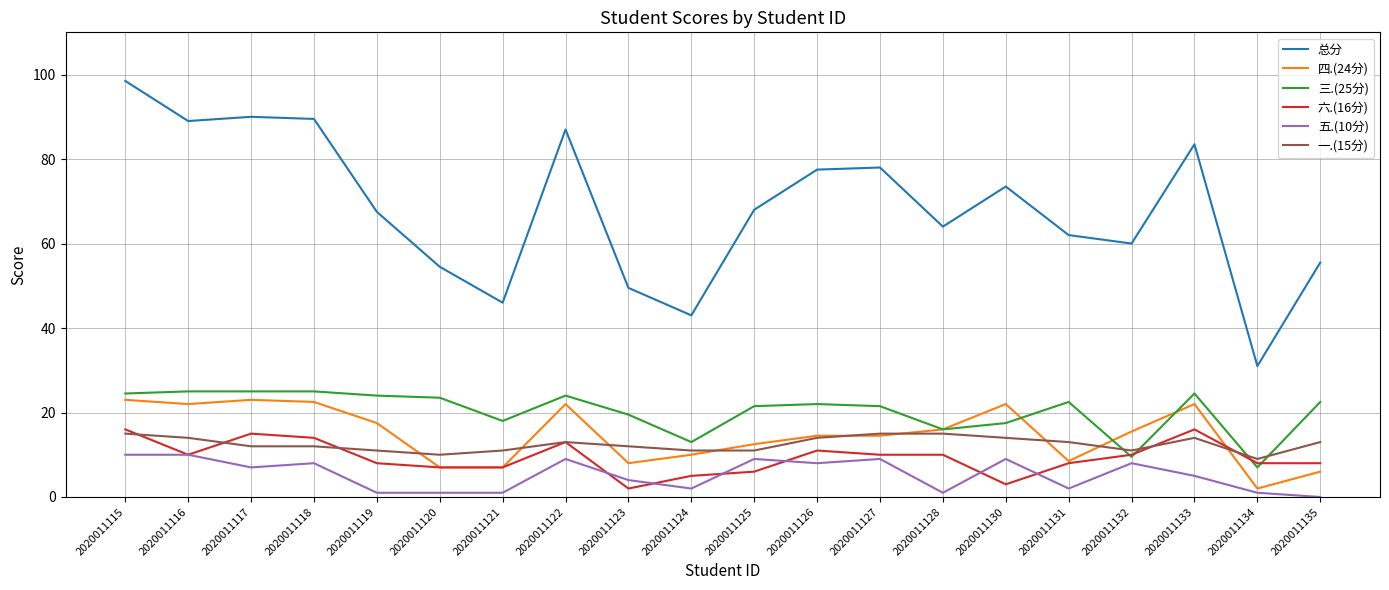

Rank the series by their maximum value, from highest to lowest.

总分, 三.(25分), 四.(24分), 六.(16分), 一.(15分), 五.(10分)